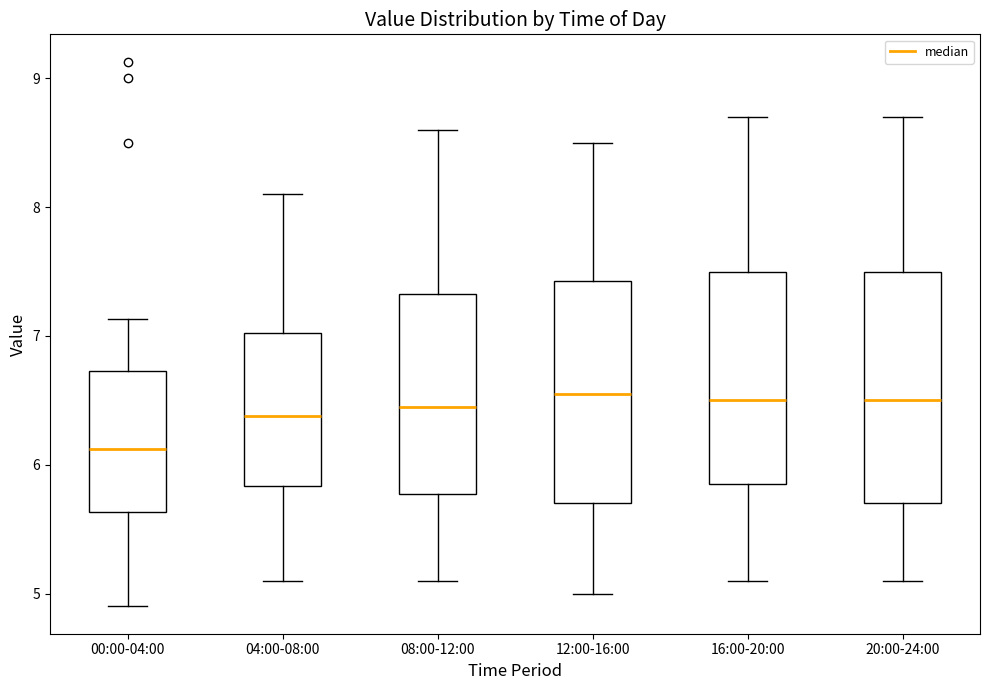

Where is the lower edge of the box for 04:00-08:00 on the y-axis? The values are not printed on the chart, so give them approximately, as read against the axis.

5.8